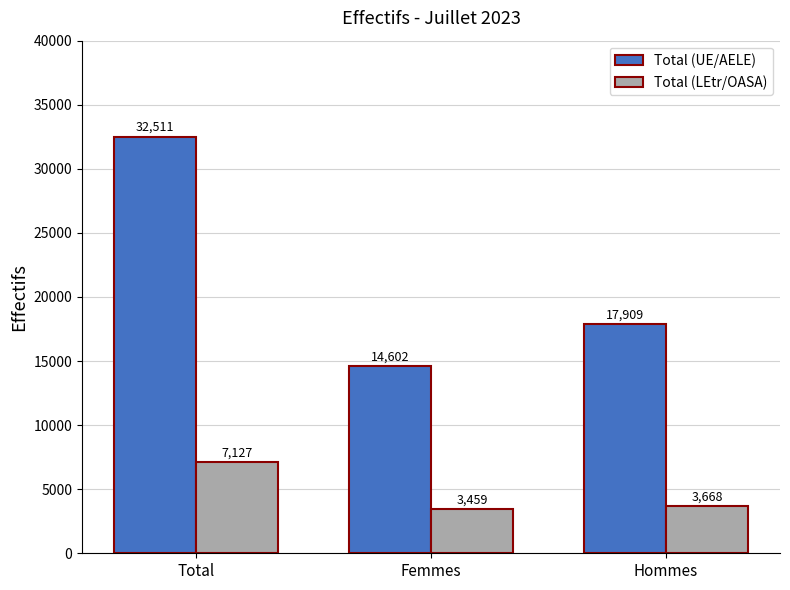

Between Femmes and Hommes, which series saw the biggest shift?

Total (UE/AELE)